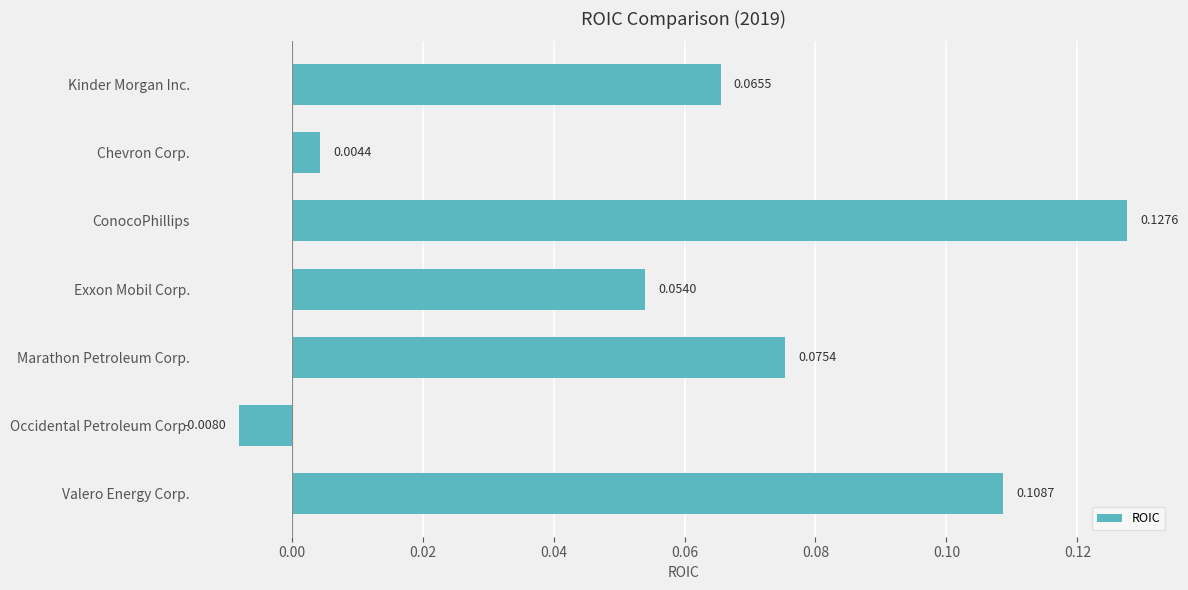

Which label corresponds to the largest value in the chart?

ConocoPhillips